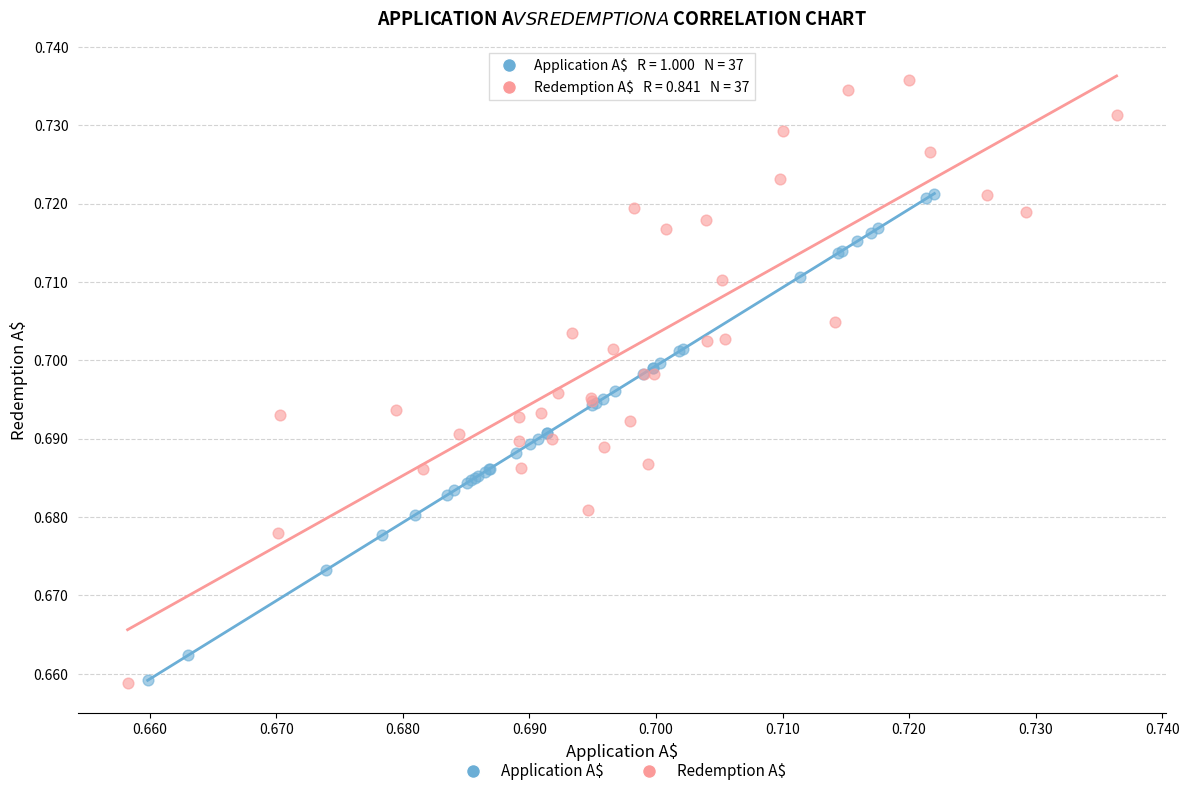

Which series has the widest spread of Y values?

Redemption A$